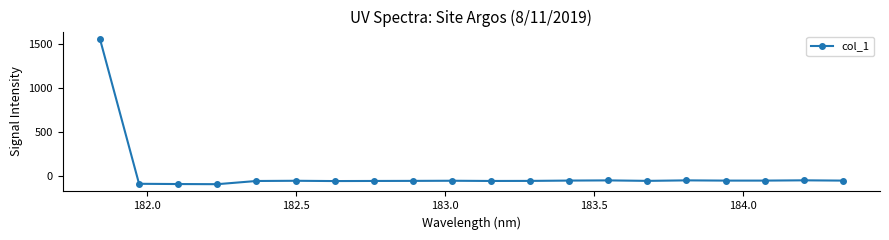

Is this an area chart (filled region under the line)?

No